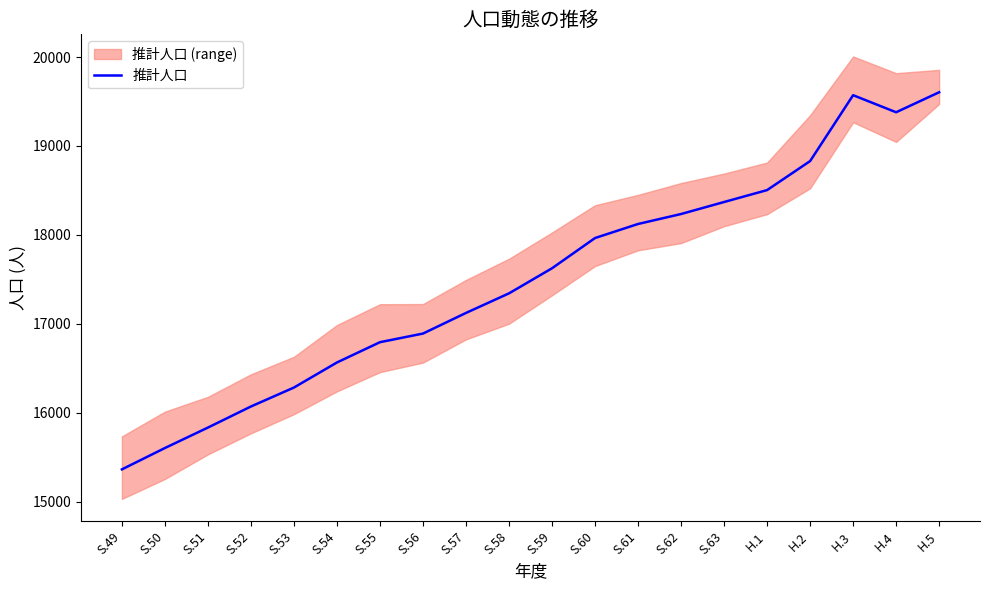

Where does the data first go above 17625?

S.60